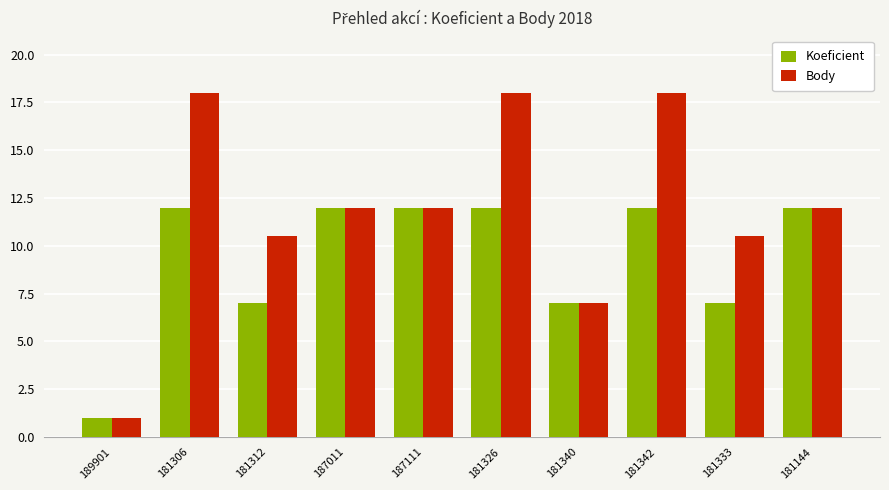

What value does the Koeficient series have at 181340?

7.0